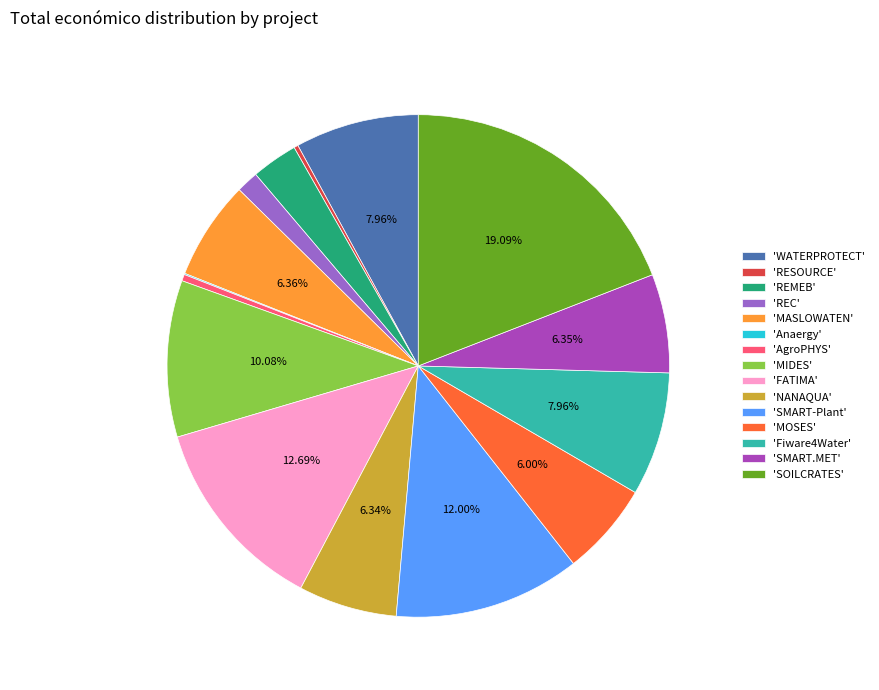

Which slice is the largest?

'SOILCRATES'